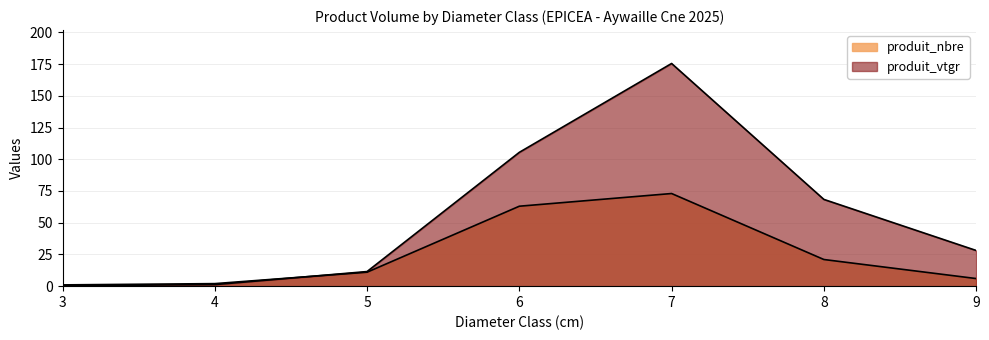

After their last crossing, which series has the higher values: produit_vtgr or produit_nbre?

produit_vtgr